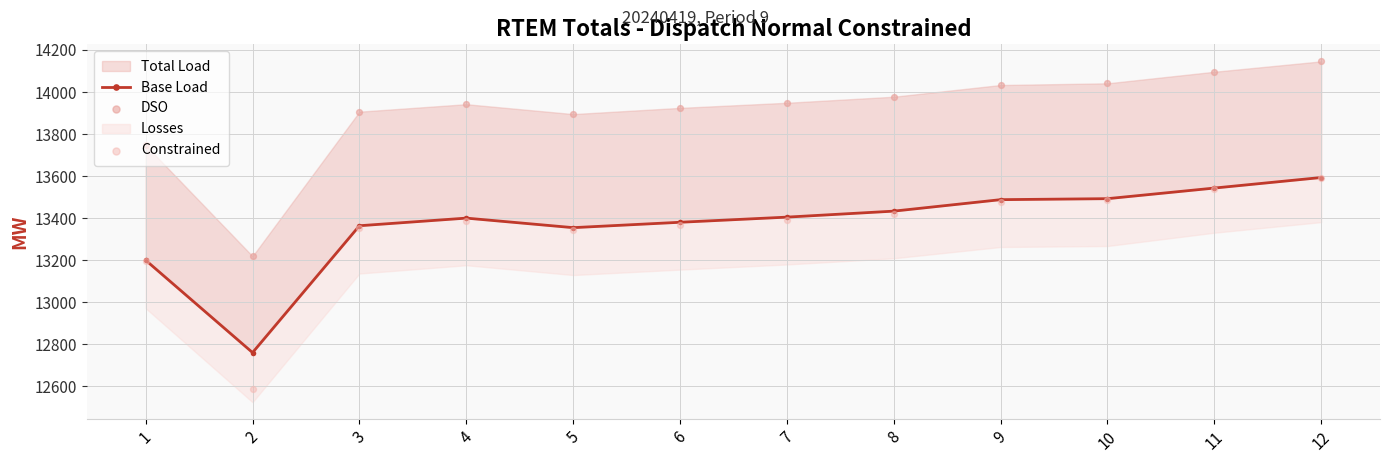

What is the total value across all series at 11?

41178.2